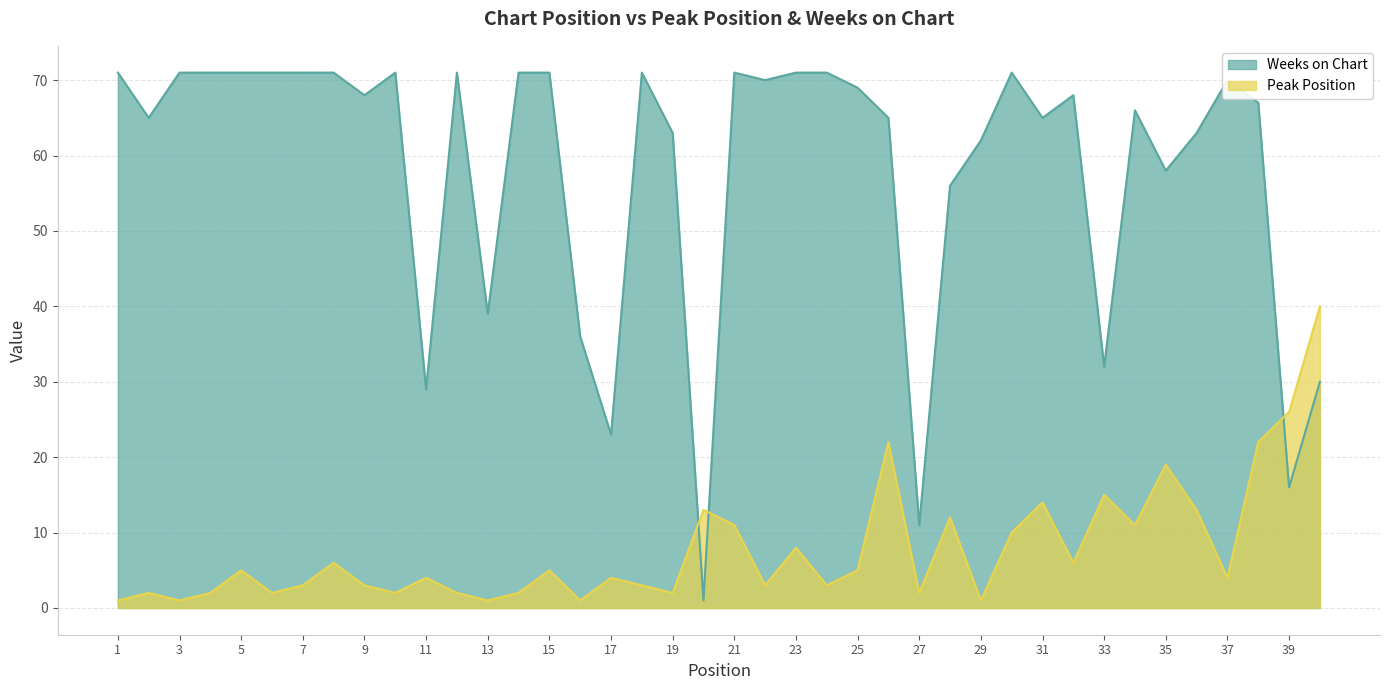

True or false: Peak Position has a value of 2 at 22.

False